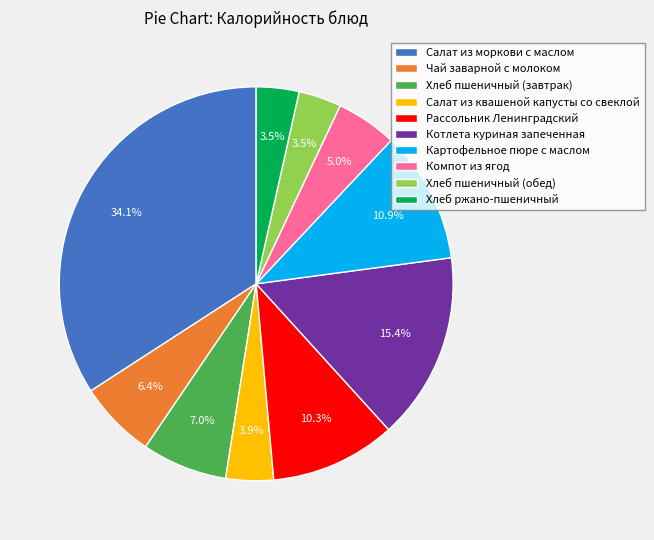

Which category has the biggest portion of the pie?

Салат из моркови с маслом